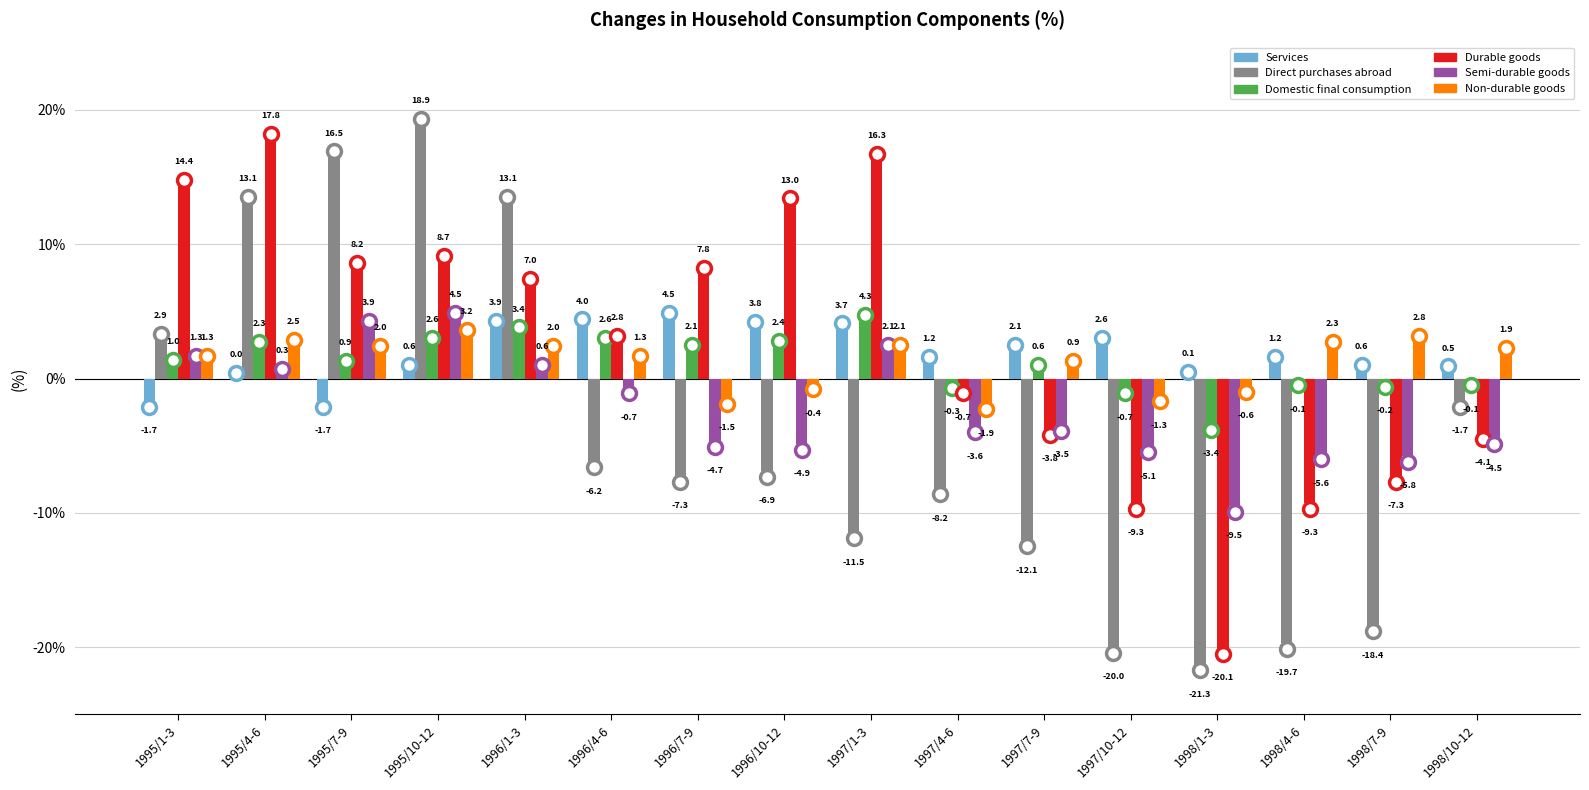

Between 1995/4-6 and 1996/1-3, which series saw the biggest shift?

Durable goods